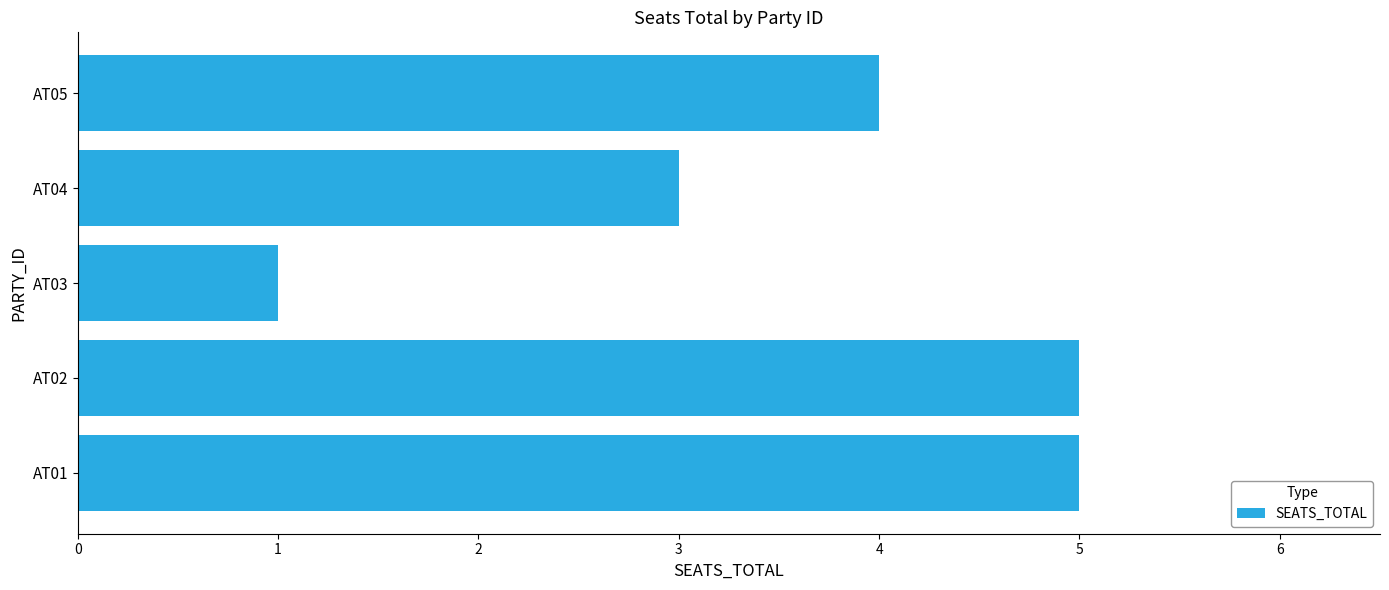

What is the difference between the maximum and minimum values?

4